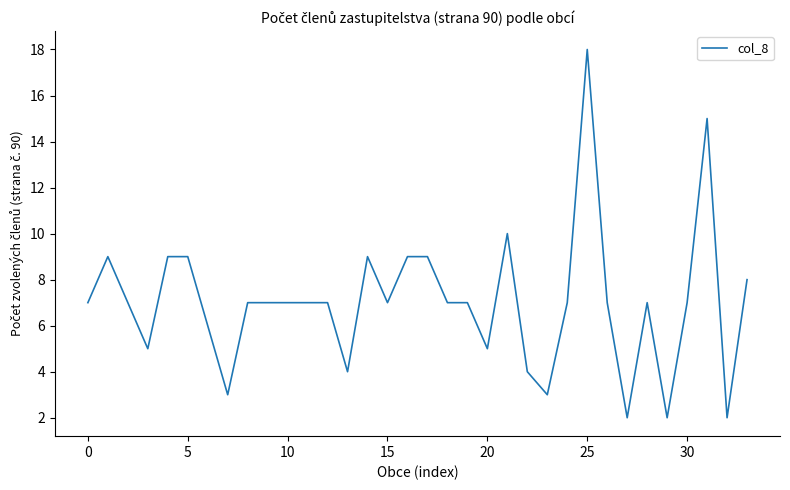

What is the maximum value shown in the chart?

18